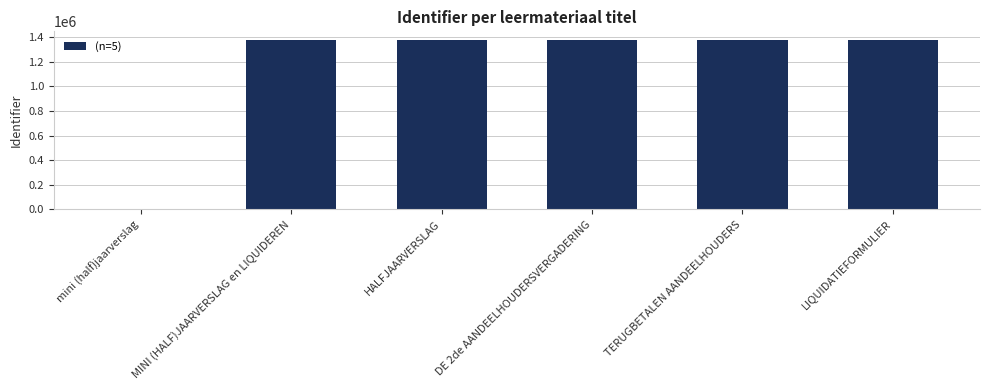

Are the bars horizontal?

No